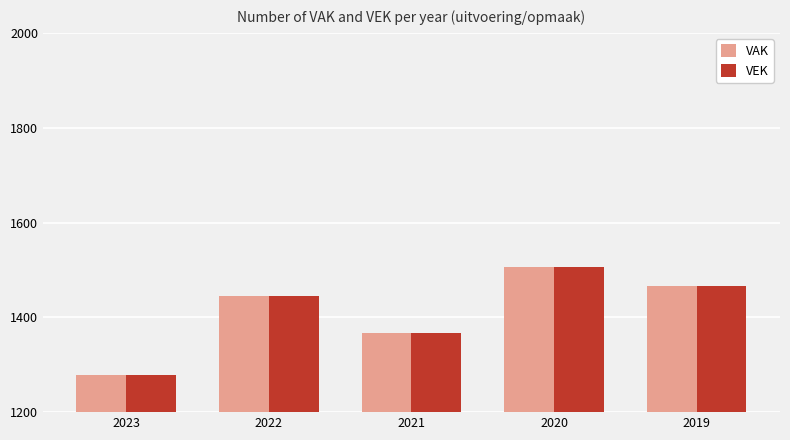

Is it true that VEK equals 1467 at 2019?

True